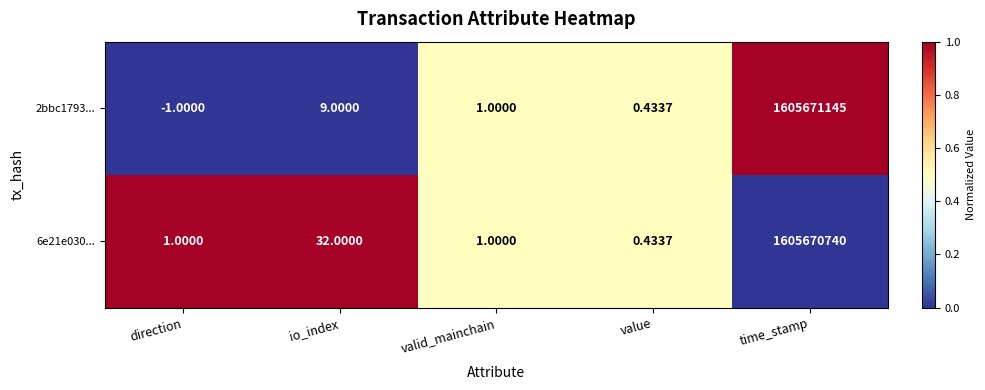

At which category is the sum across all series the highest?

time_stamp